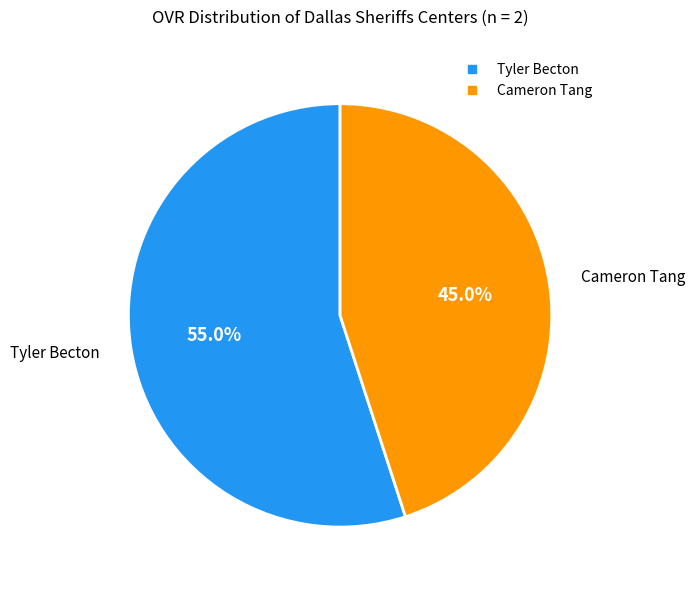

Which has a higher value, Tyler Becton or Cameron Tang?

Tyler Becton